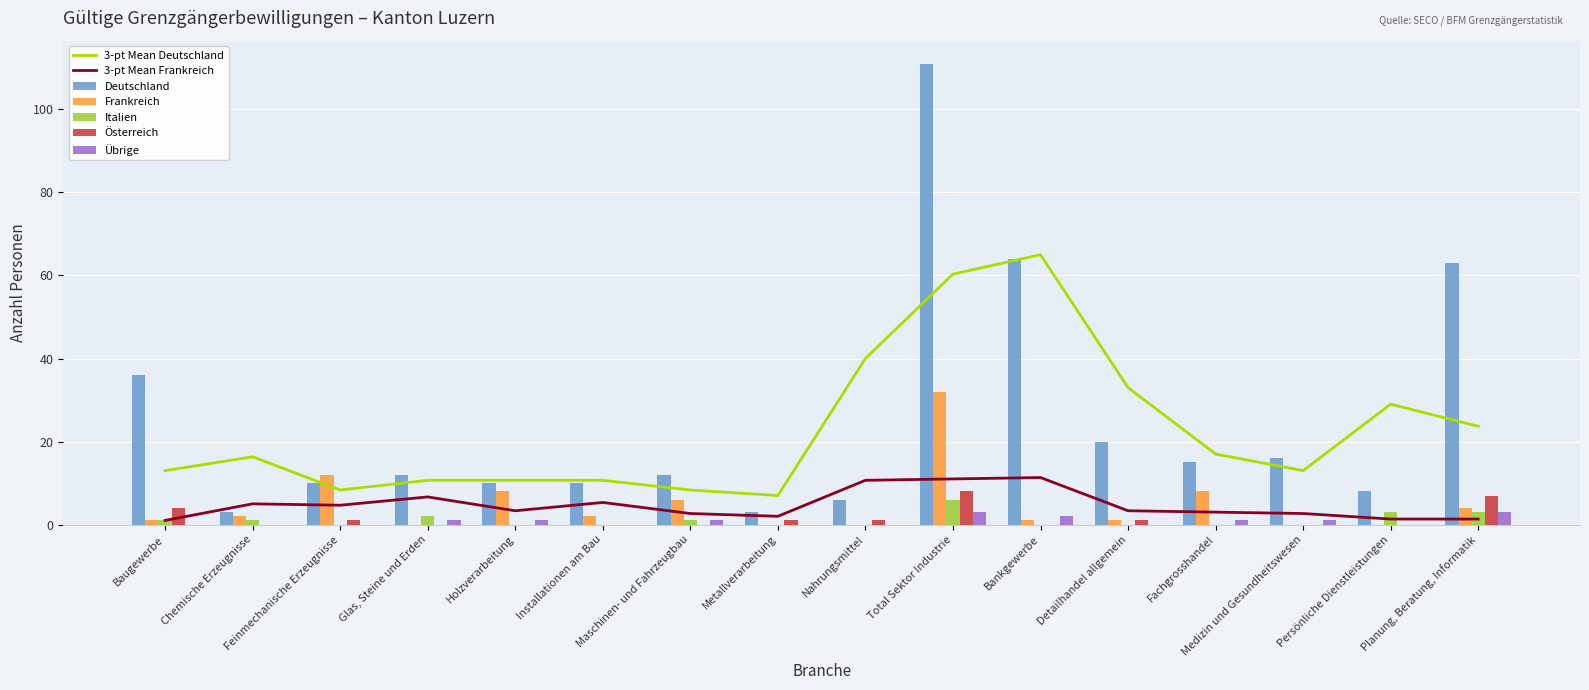

Between Holzverarbeitung and Persönliche Dienstleistungen, which series saw the biggest shift?

Frankreich